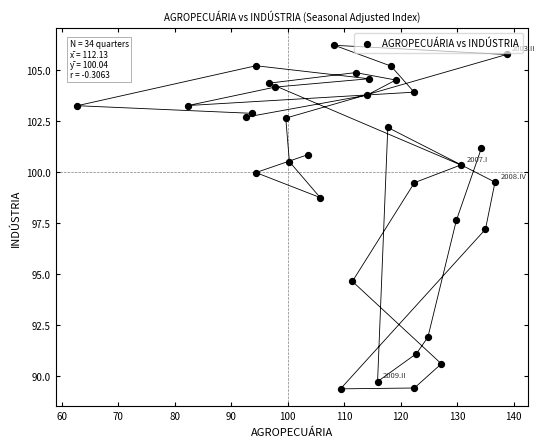

What is the range of X values (max minus min)?

76.0